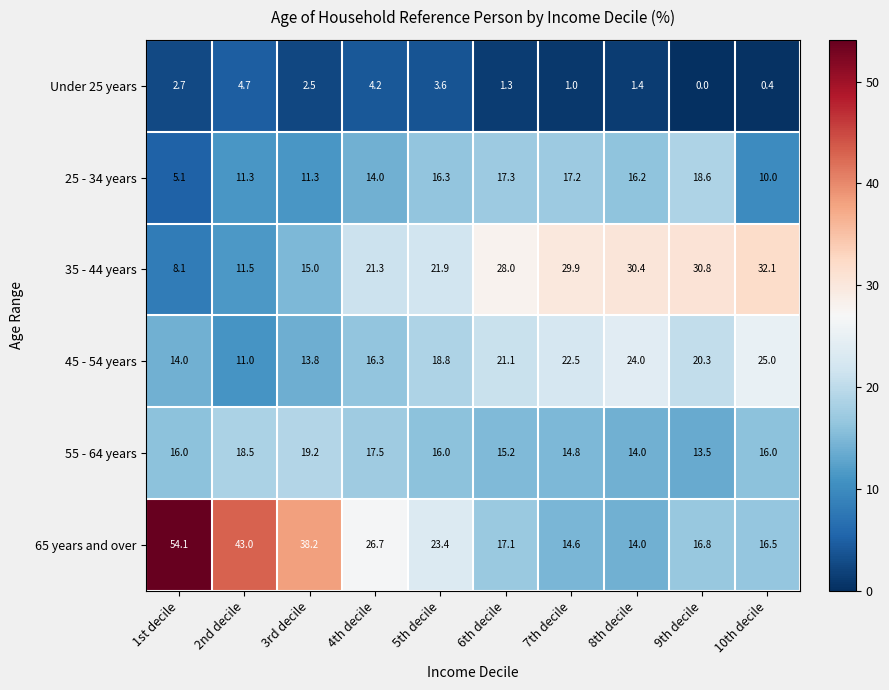

Rank the series at 9th decile from lowest to highest value.

Under 25 years, 55 - 64 years, 65 years and over, 25 - 34 years, 45 - 54 years, 35 - 44 years